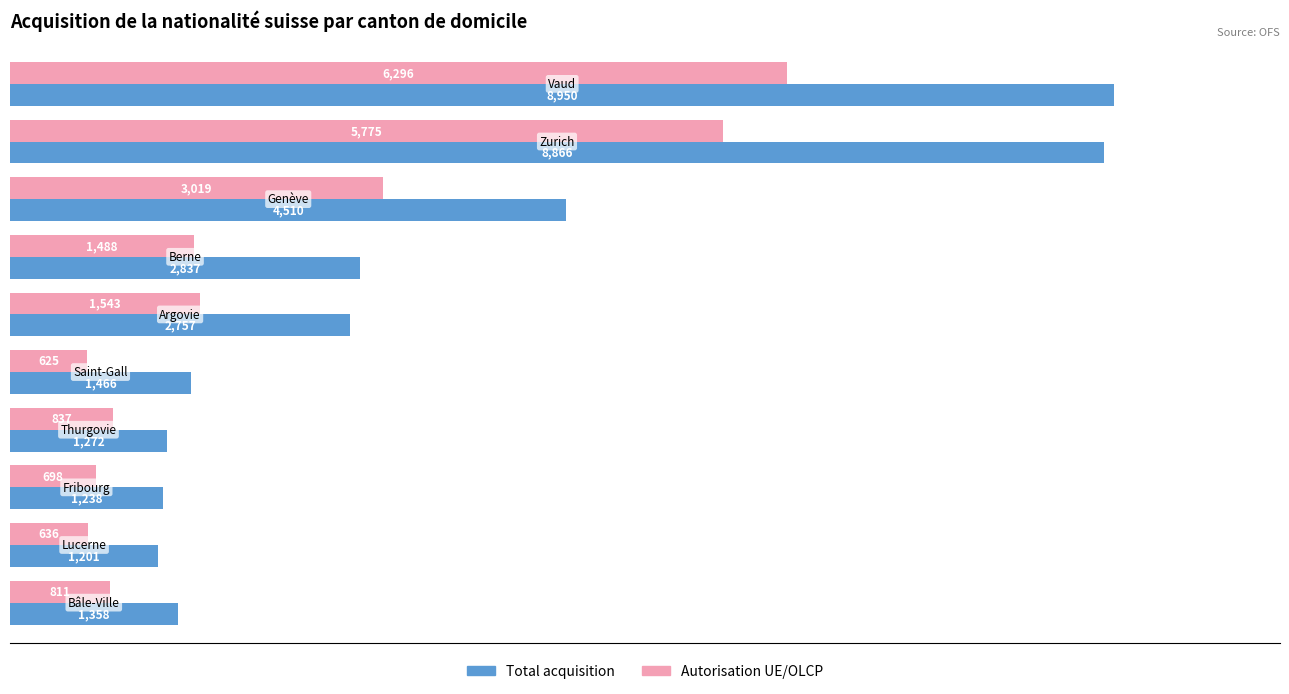

Which series has the largest range (max minus min)?

Total acquisition